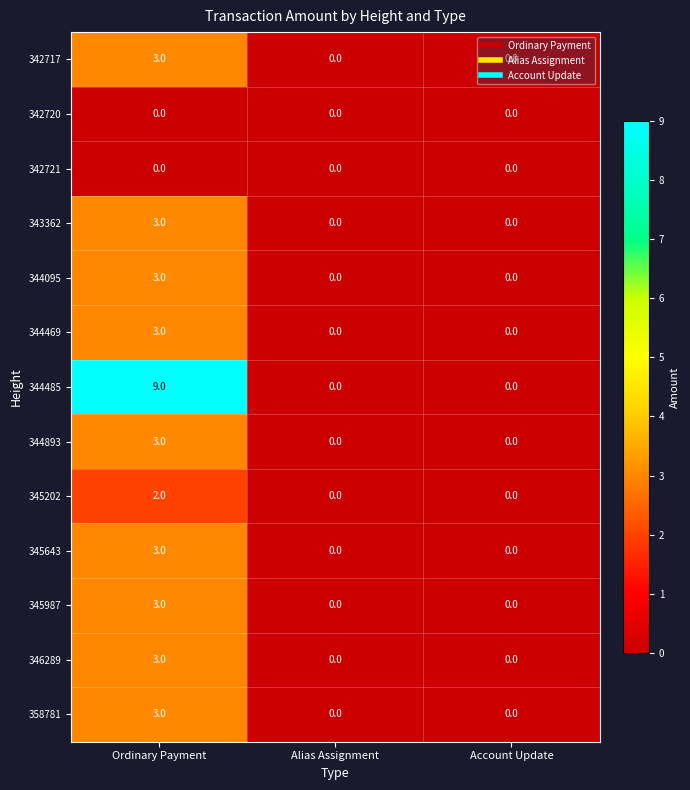

Which series has the largest total across all categories?

344485